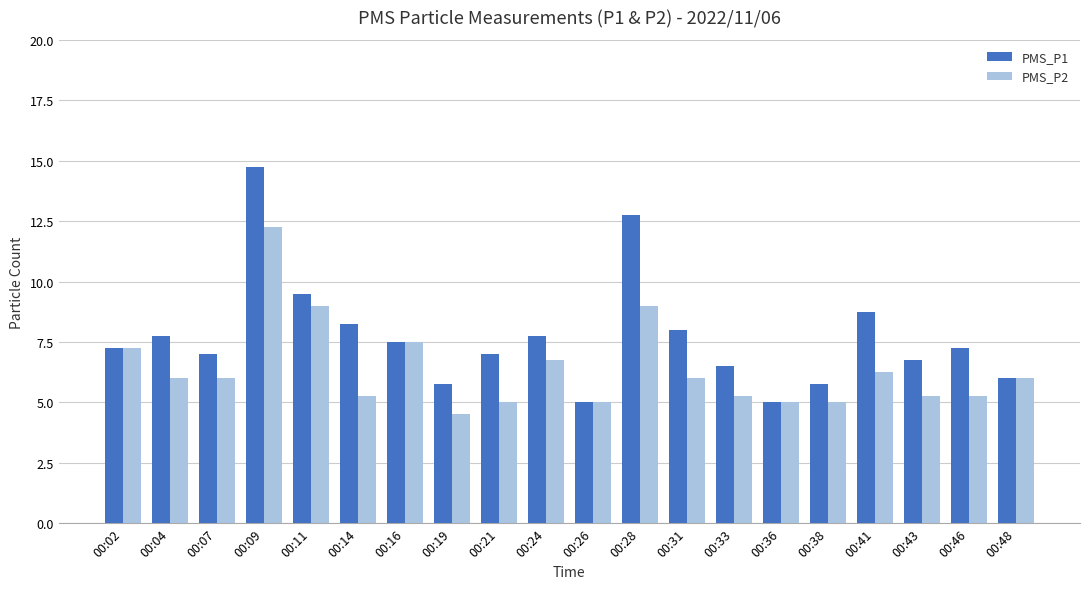

At which category is the sum across all series the highest?

00:09